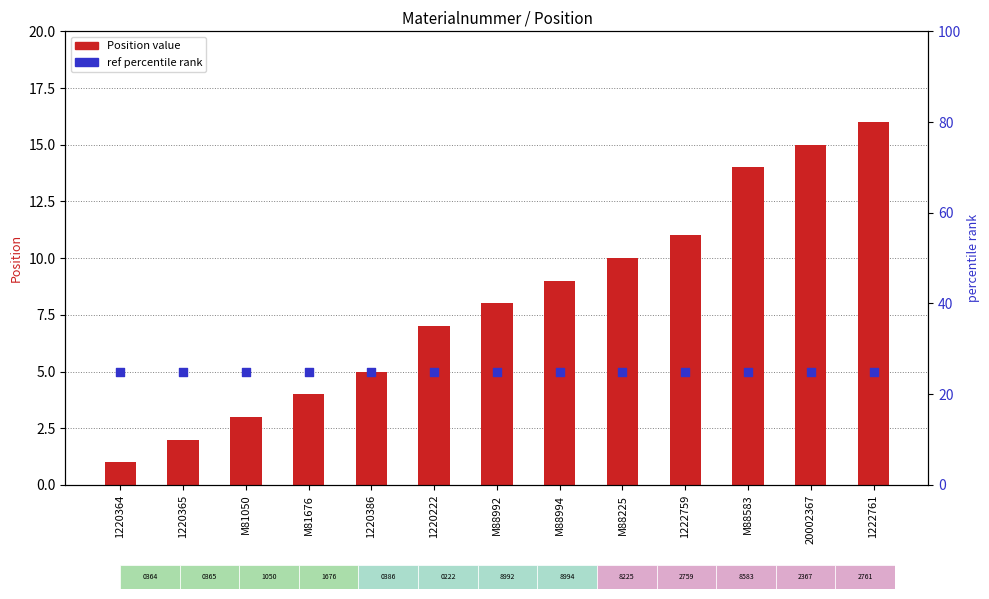

Which series reaches the minimum Y coordinate?

Position